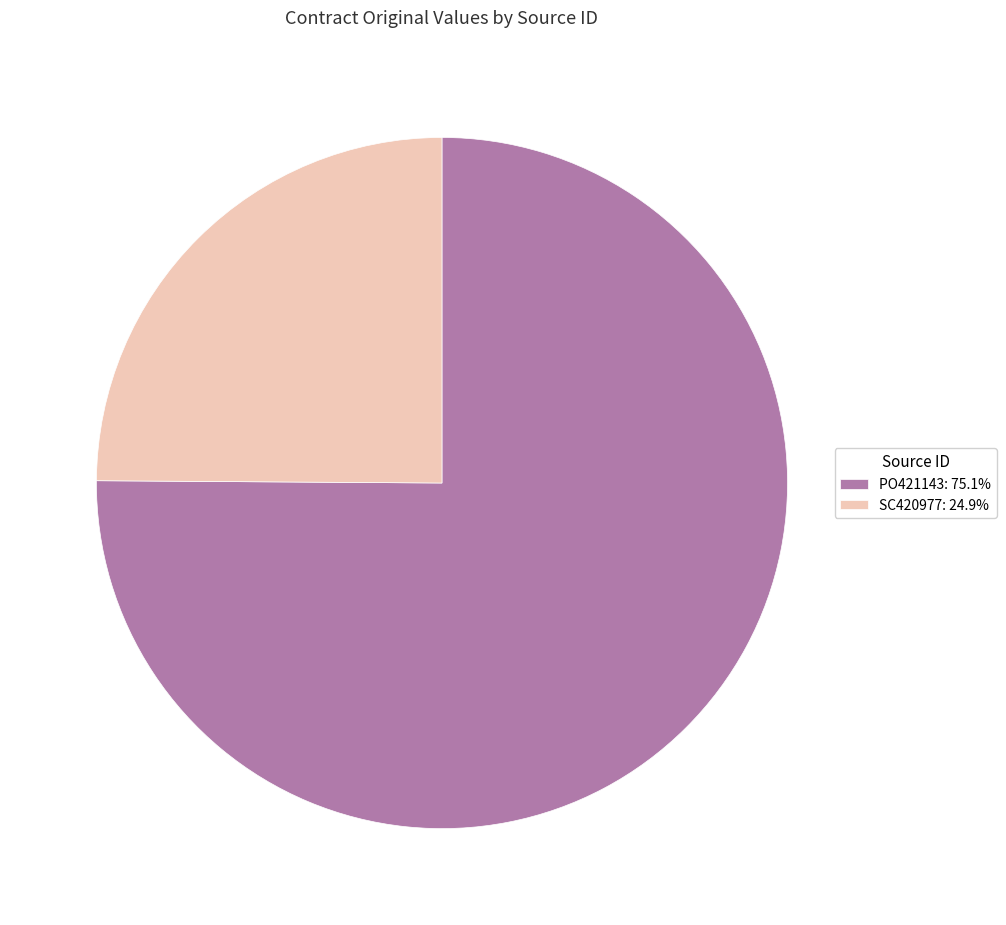

The PO421143 slice represents 75% of the pie. True or false?

True